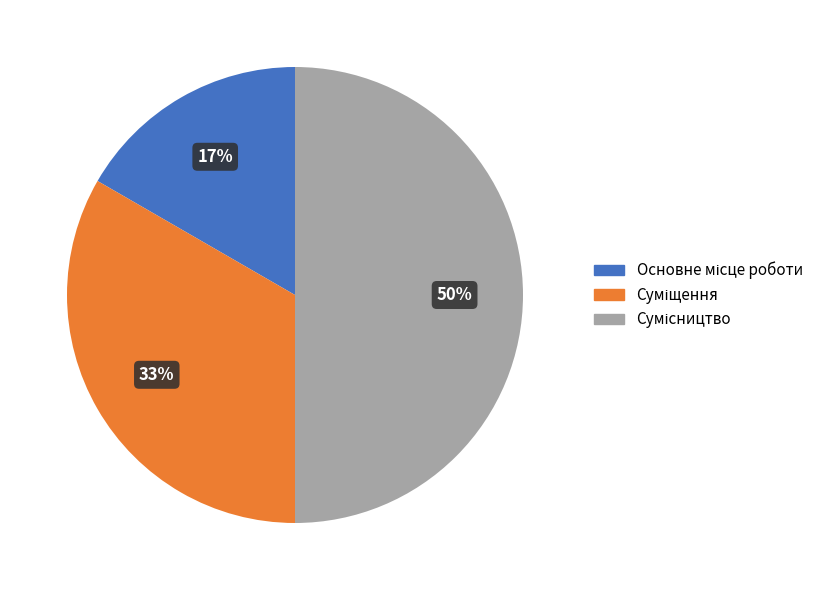

To the nearest percent, what is the difference between the largest and smallest slice percentages?

33%